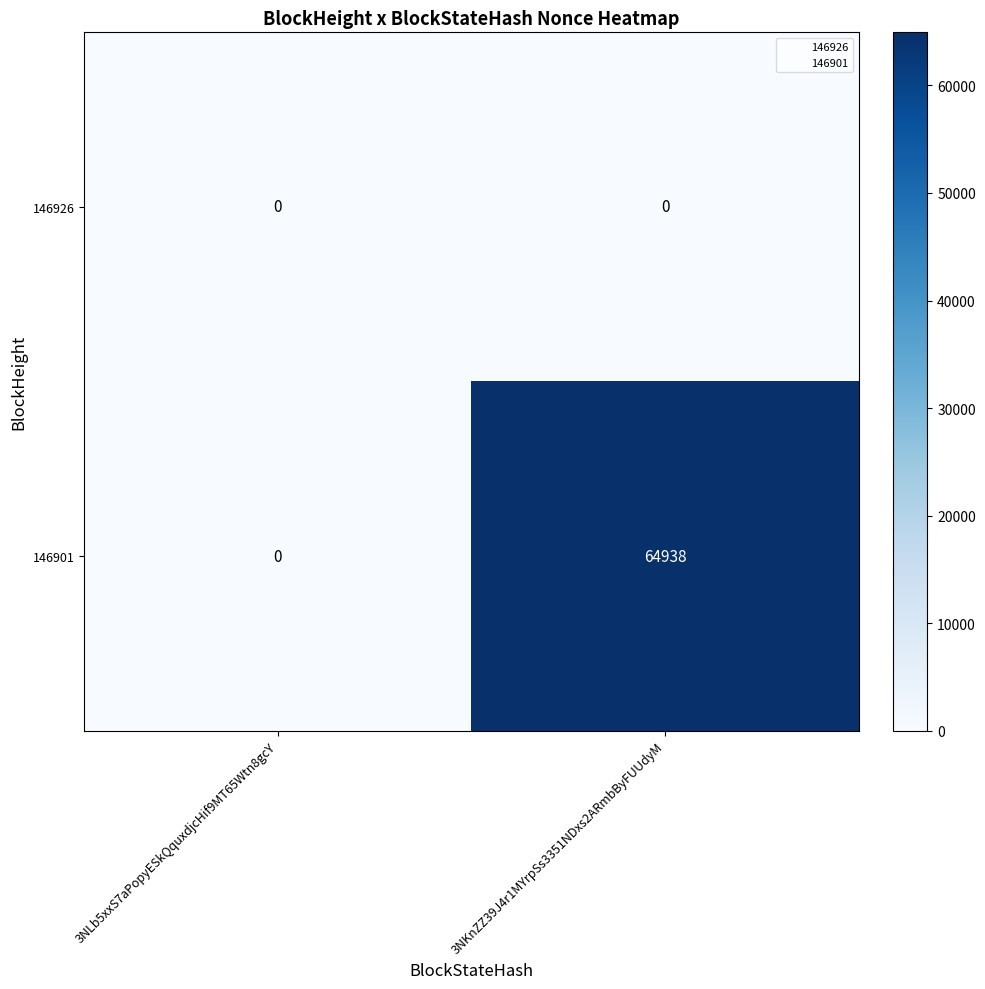

What is the spread (max minus min) of values at 3NKnZZ39J4r1MYrpSs3351NDxs2ARmbByFUUdyM?

64938